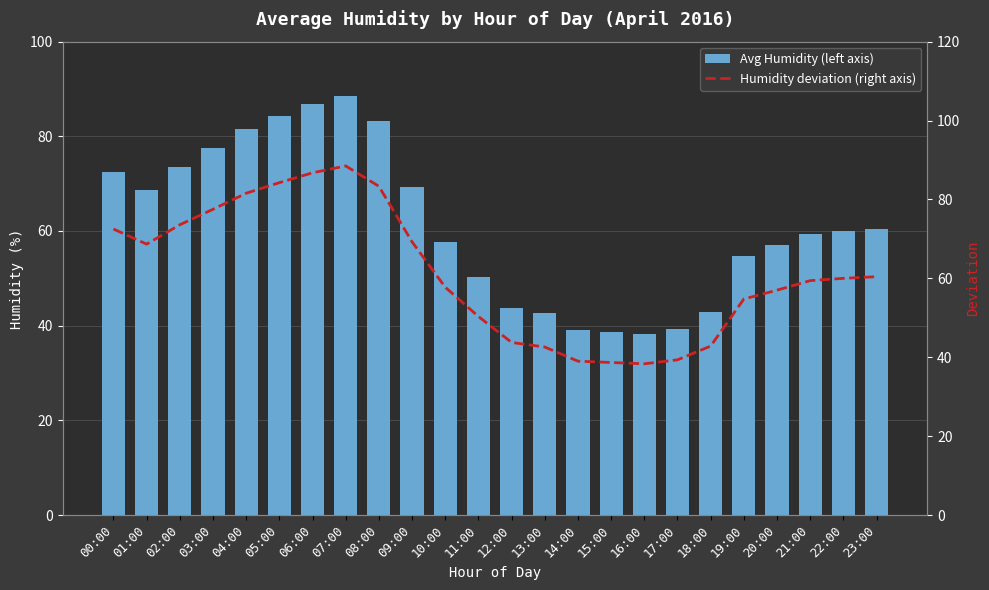

Which category has the highest value across all series?

07:00